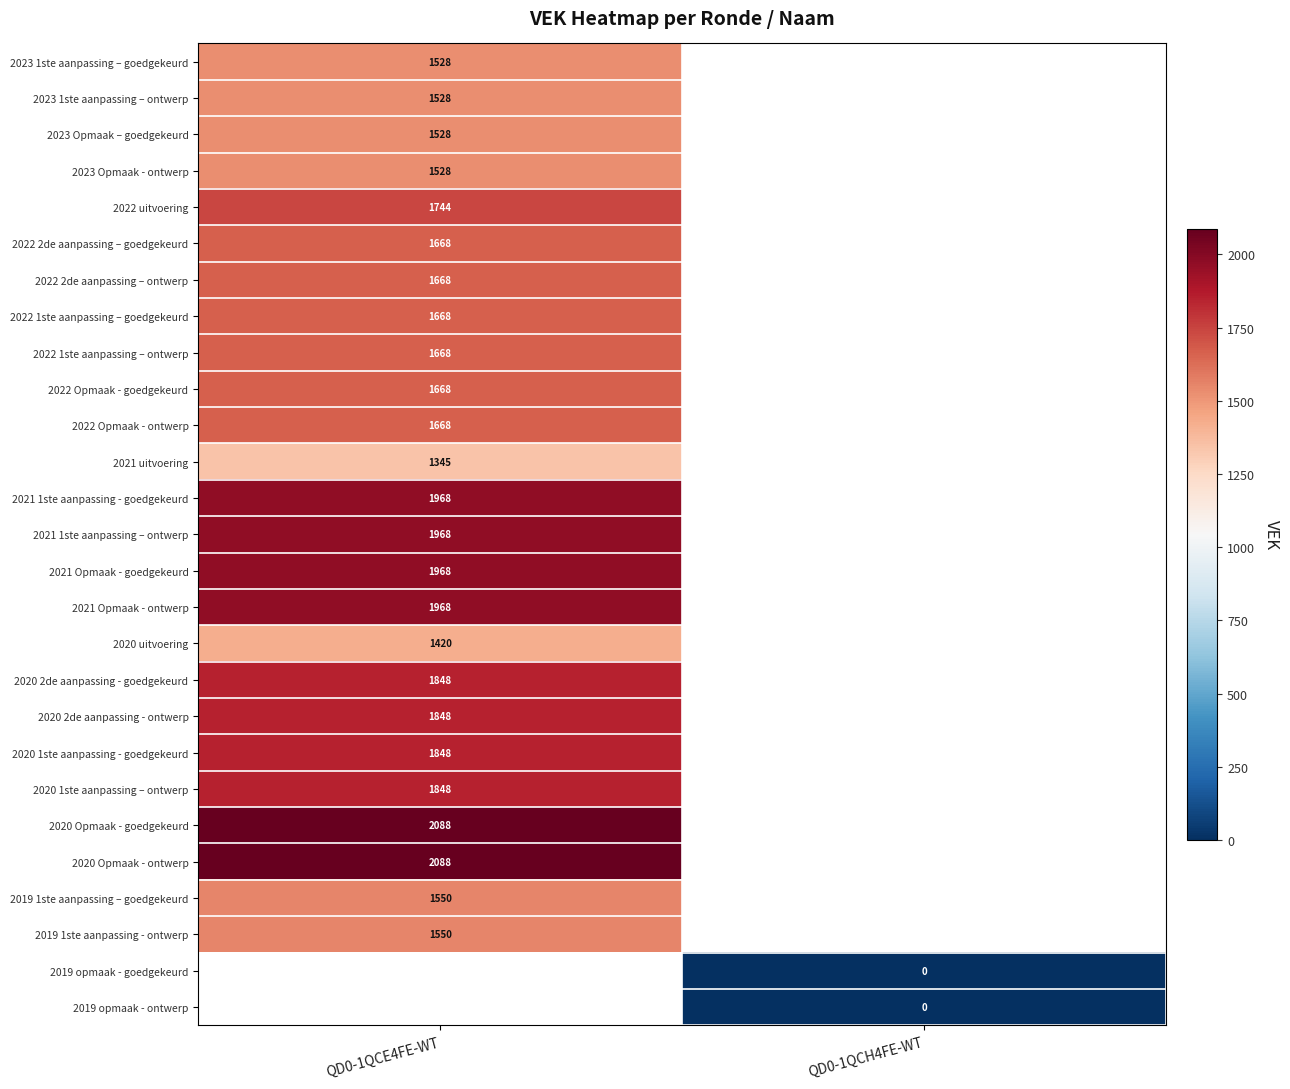

Is it true that 2023 Opmaak – goedgekeurd equals 1528 at QD0-1QCE4FE-WT?

True